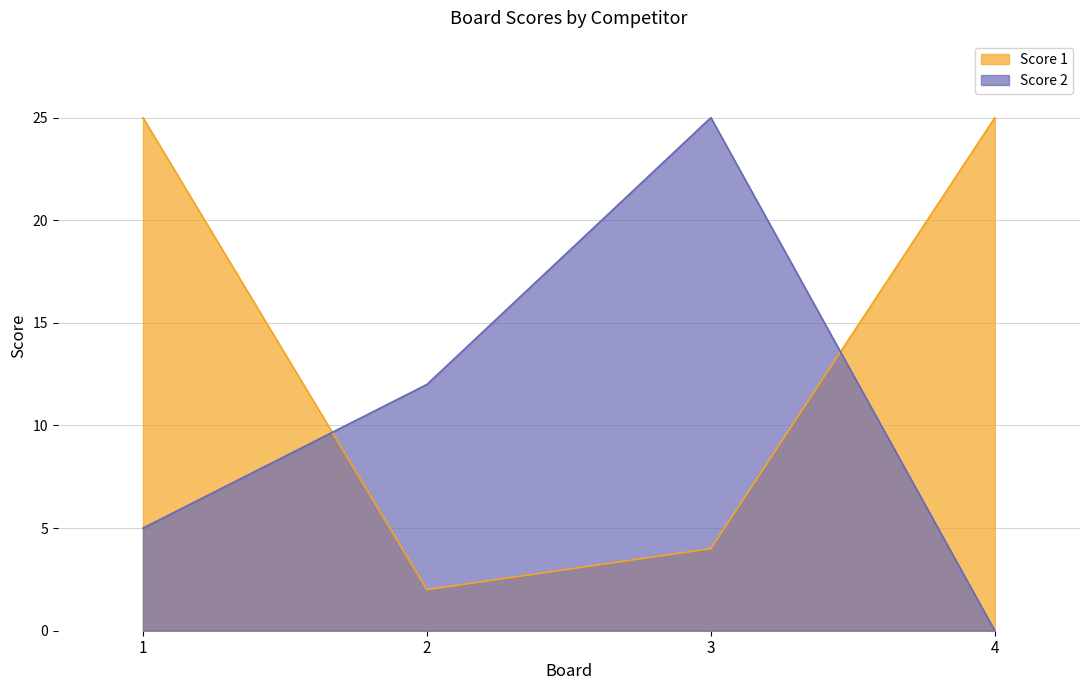

True or false: Score 2 and Score 1 intersect in this chart.

True